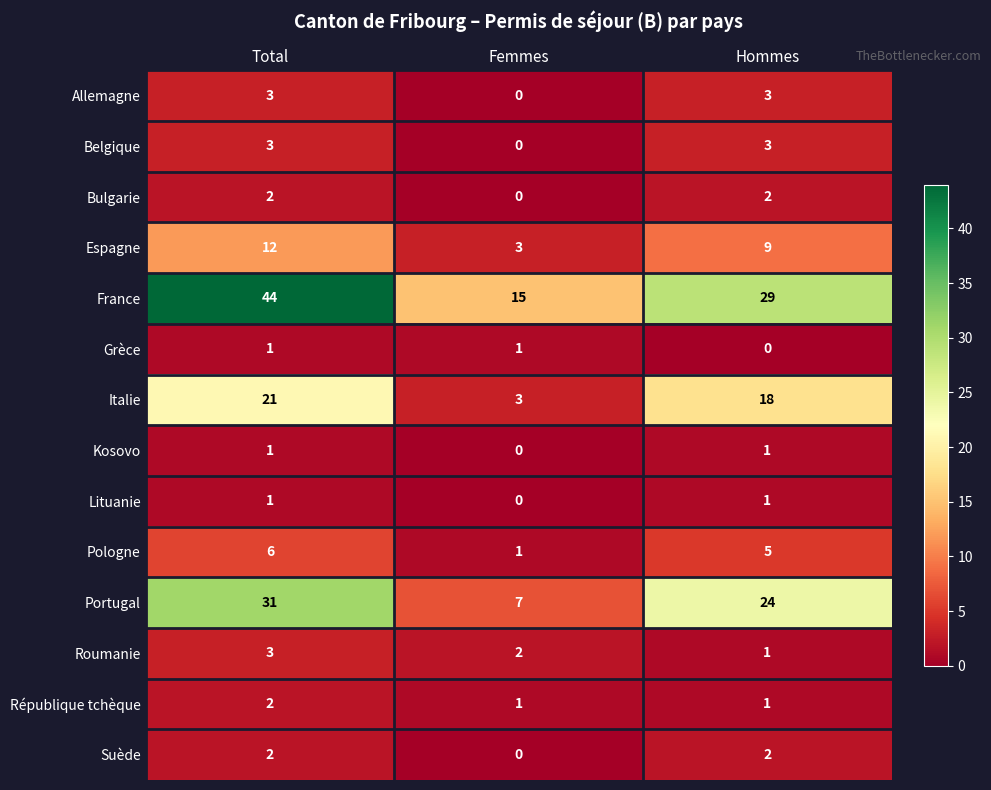

Which category has the highest value across all series?

Total